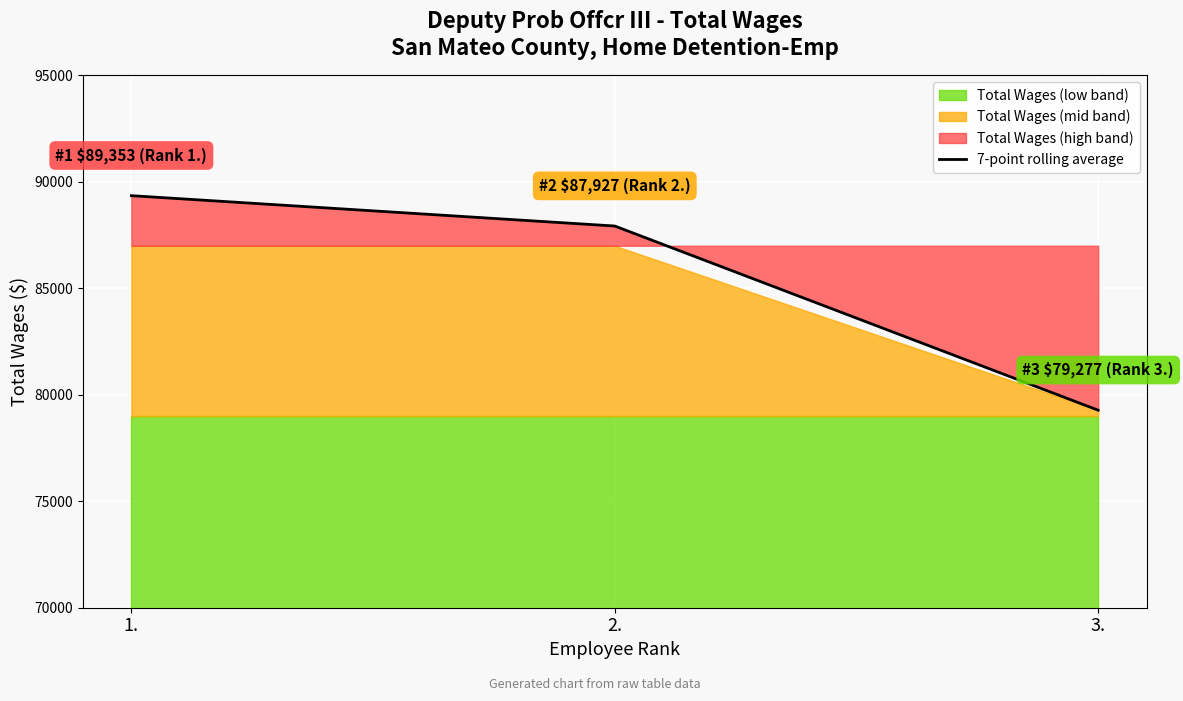

What is the approximate value at 1.?

89353